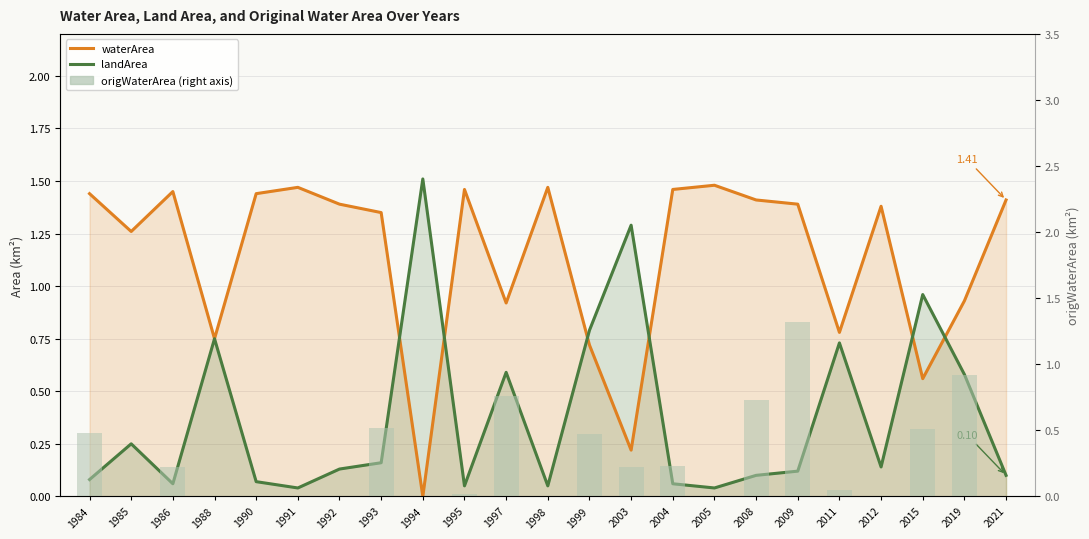

At which label does landArea reach its minimum?

1991